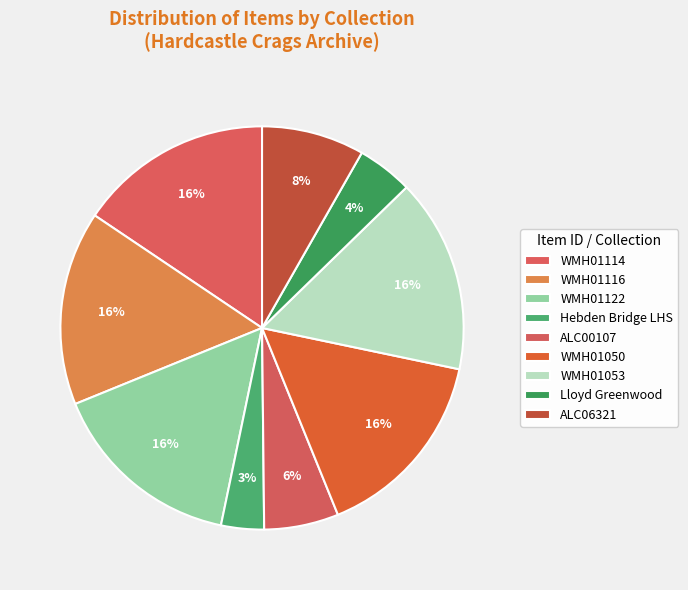

Does any single category account for the majority?

No